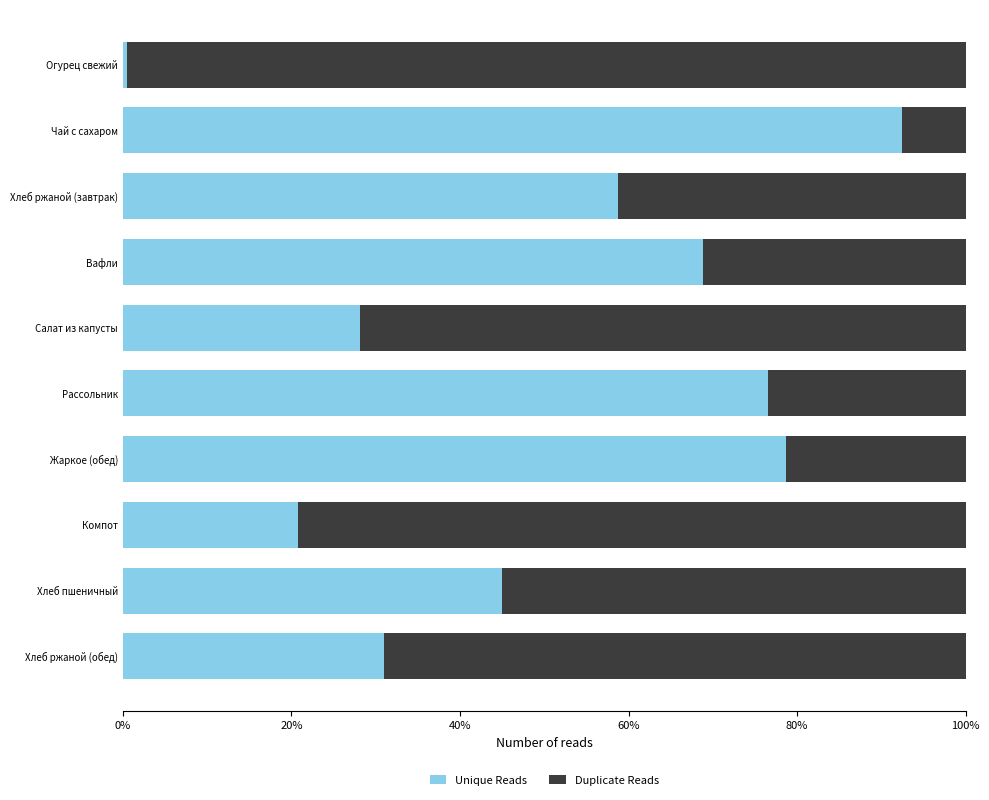

The Unique Reads series shows 13.8 at Компот. True or false?

False